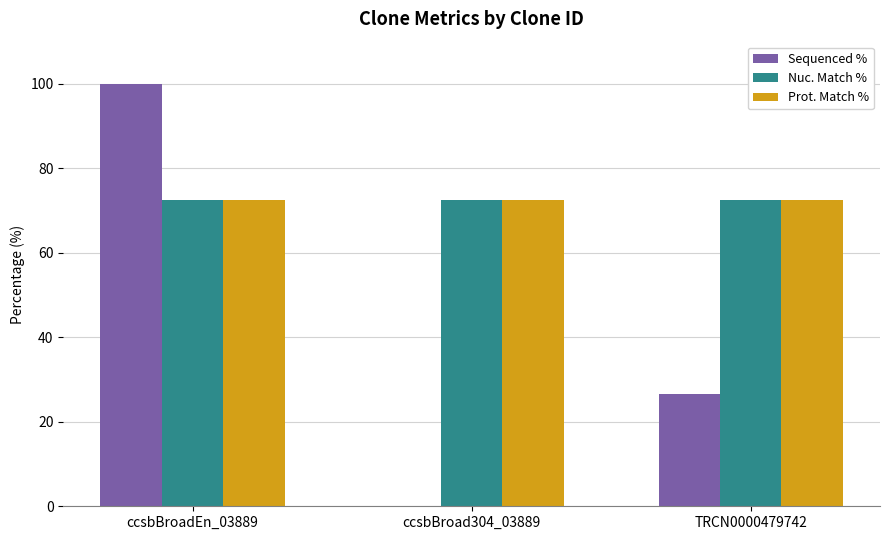

What is the maximum value shown in the chart?

100.0